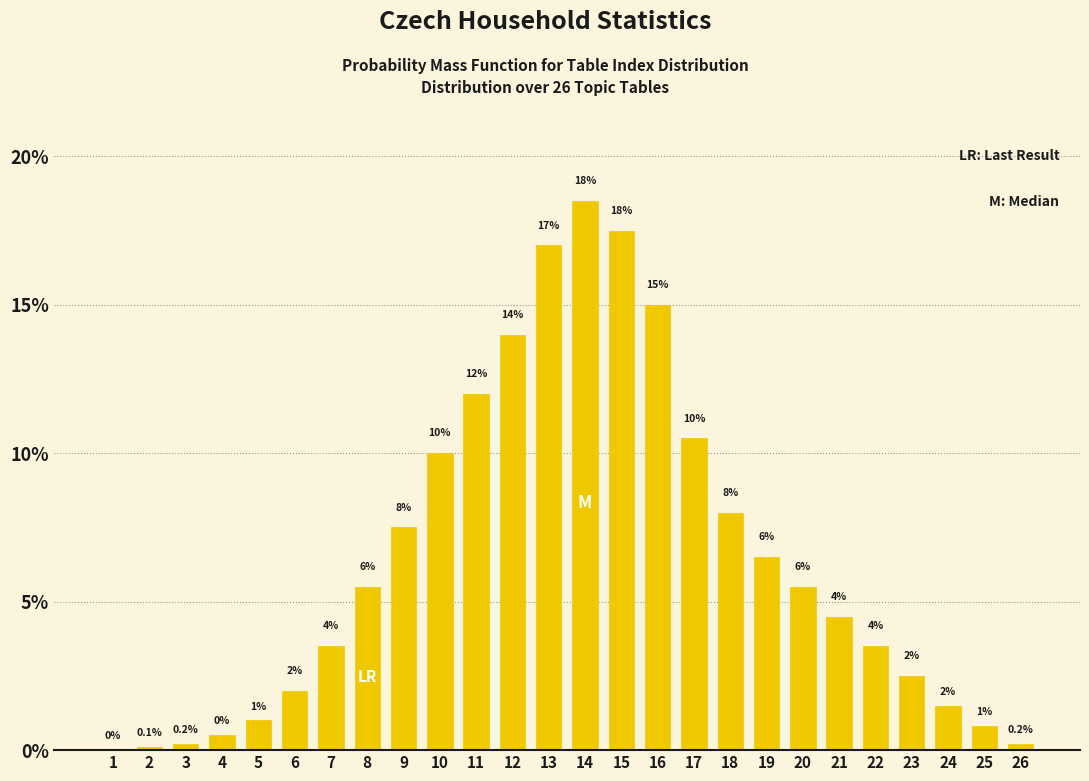

Where does the data first go above 5?

8